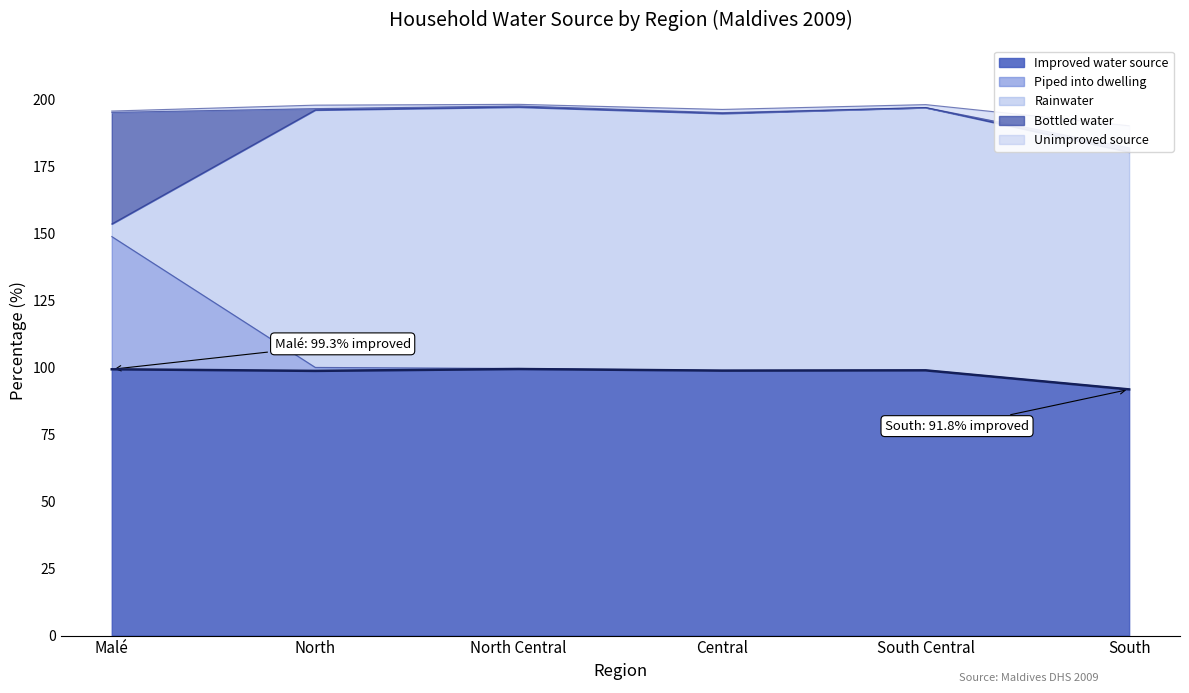

True or false: Improved water source has a value of 98.7 at North.

True